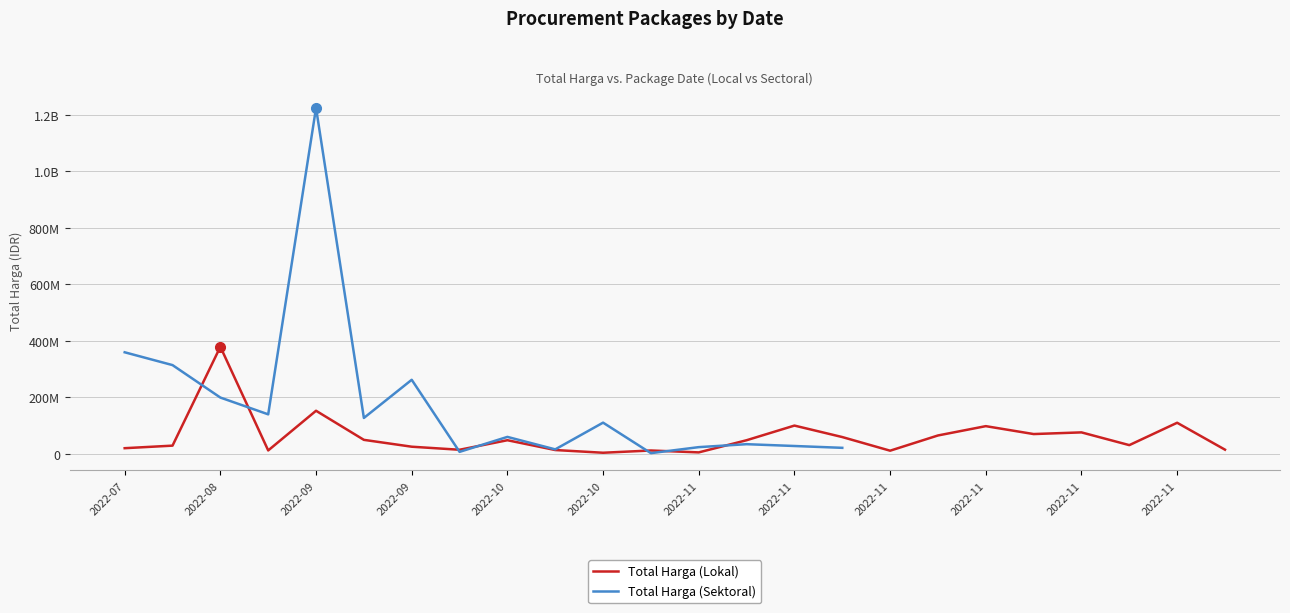

What is the difference between the Total Harga (Lokal) values at 2022-10 and 19?

82477000.0